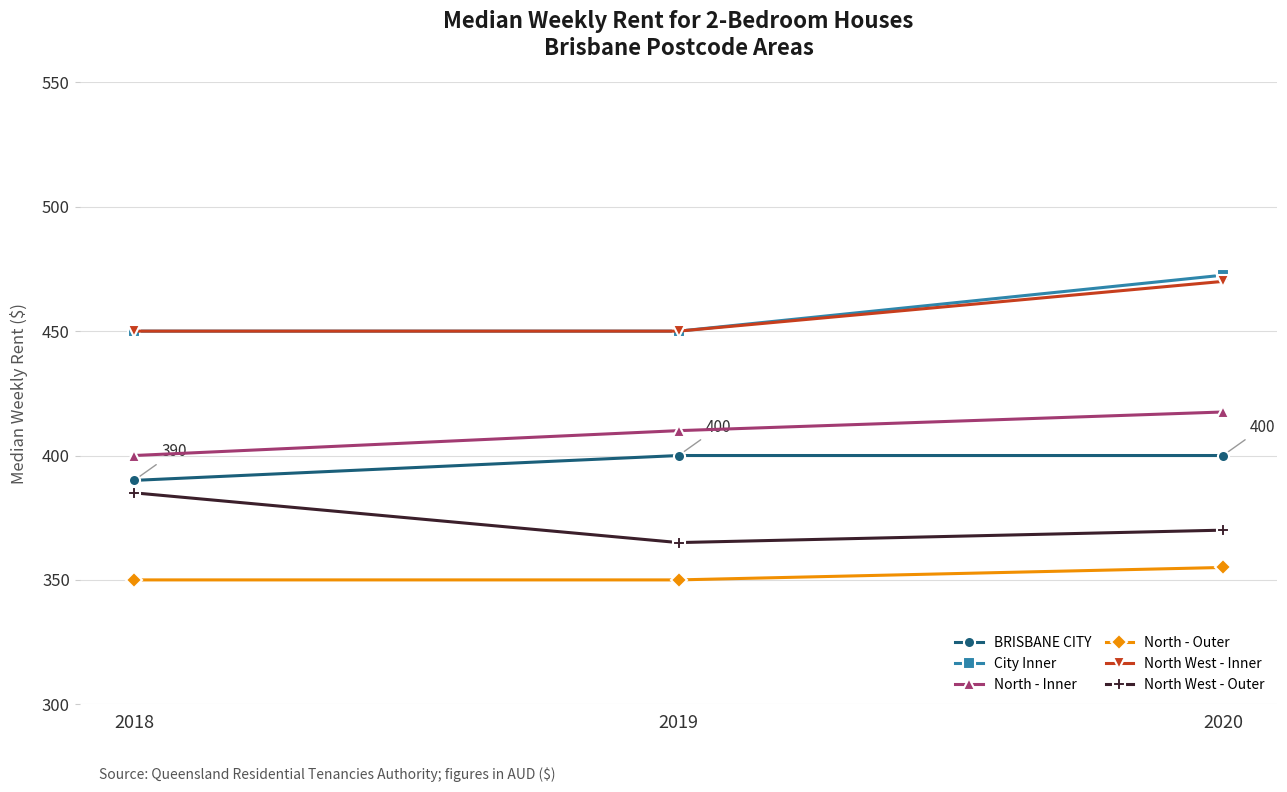

At which category is the sum across all series the highest?

2020